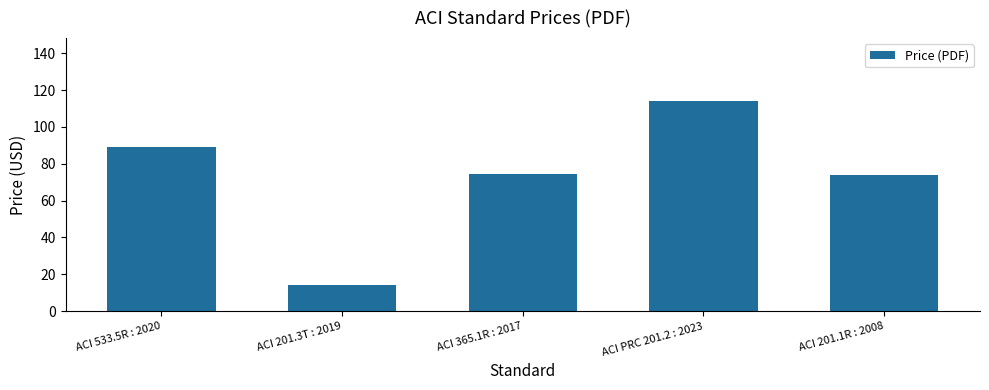

What is the smallest value displayed?

14.0